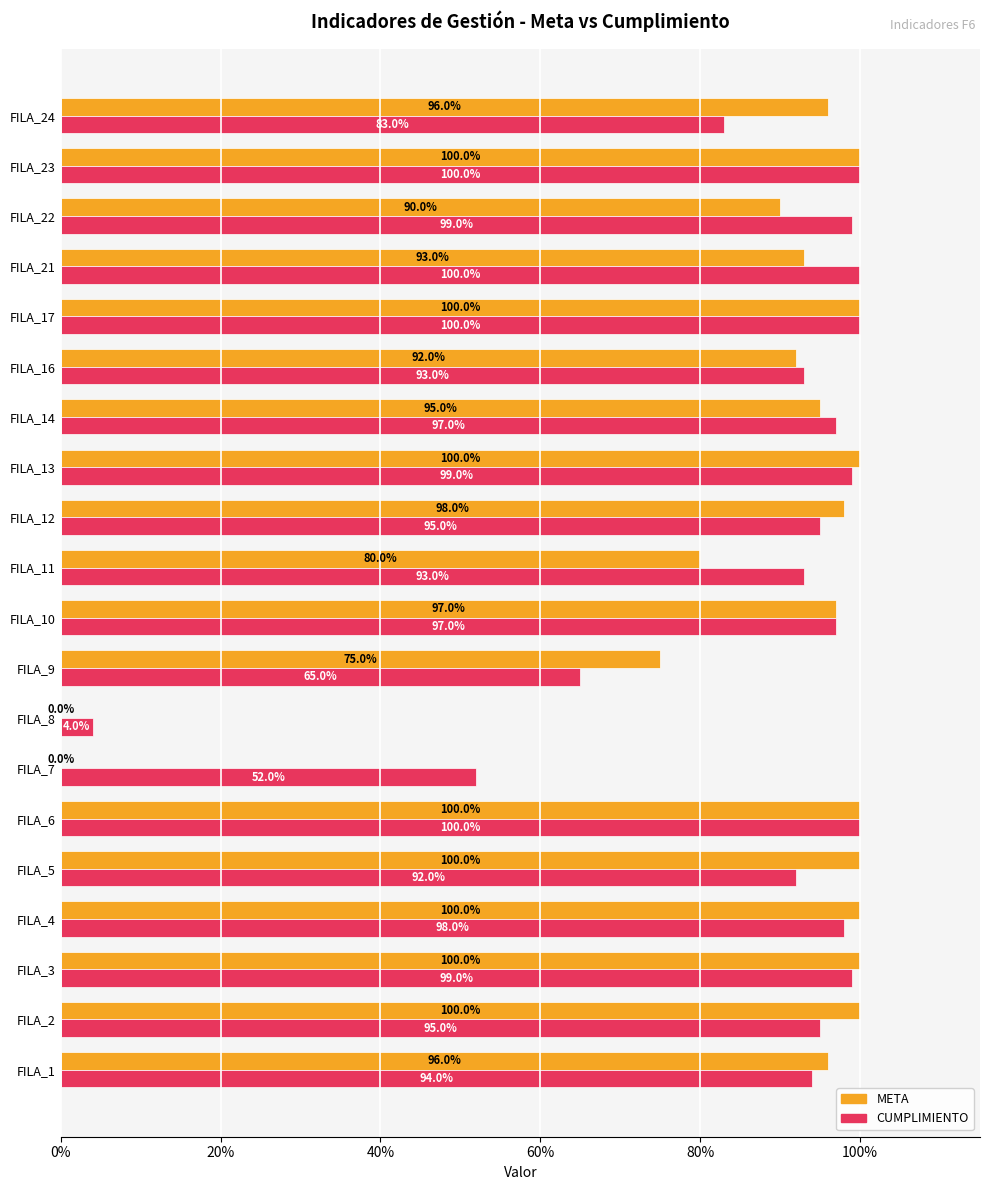

Which series has the widest spread of values?

META